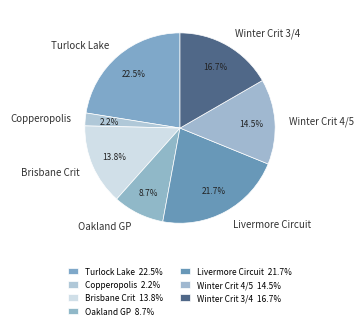

Is there any slice that represents more than half of the pie?

No